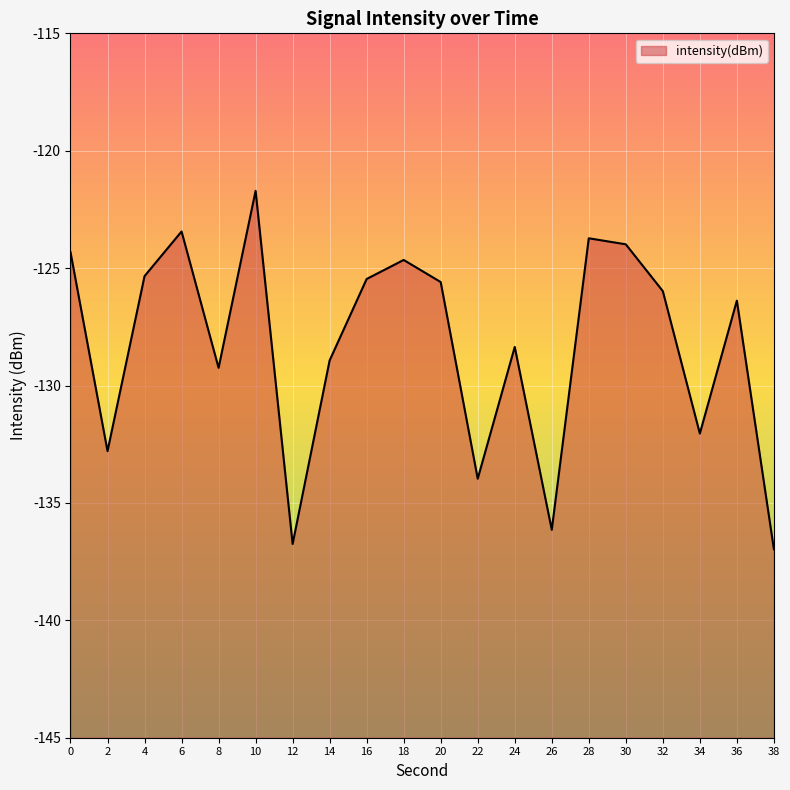

Rank the categories by value from lowest to highest.

38, 12, 26, 22, 2, 34, 8, 14, 24, 36, 32, 20, 16, 4, 18, 0, 30, 28, 6, 10